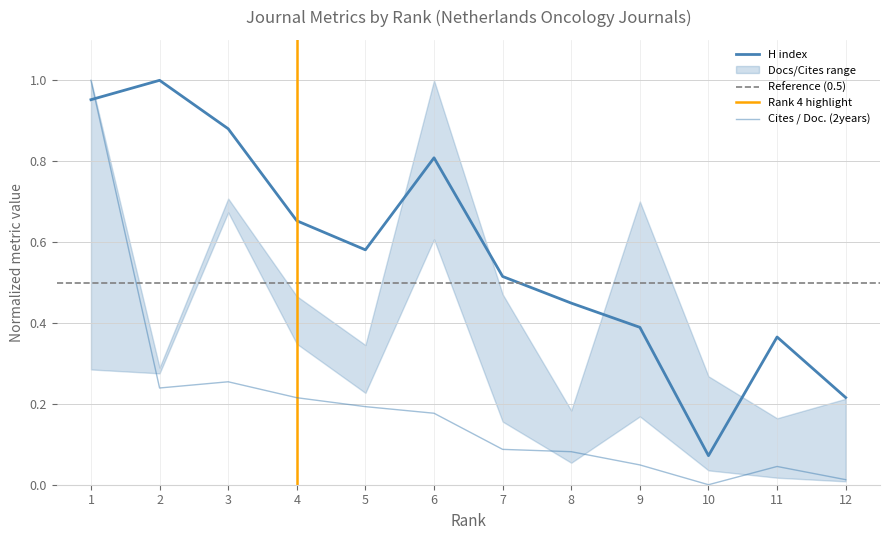

At which label does Cites / Doc. (2years) reach its peak?

1